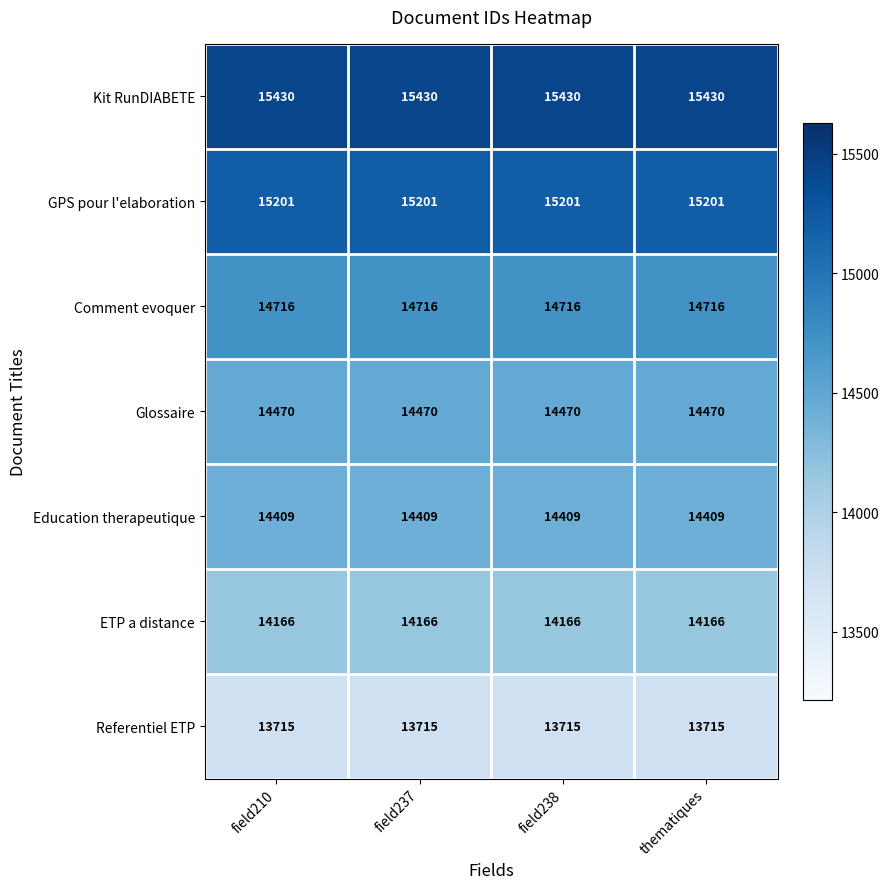

True or false: ETP a distance has a value of 14166 at thematiques.

True